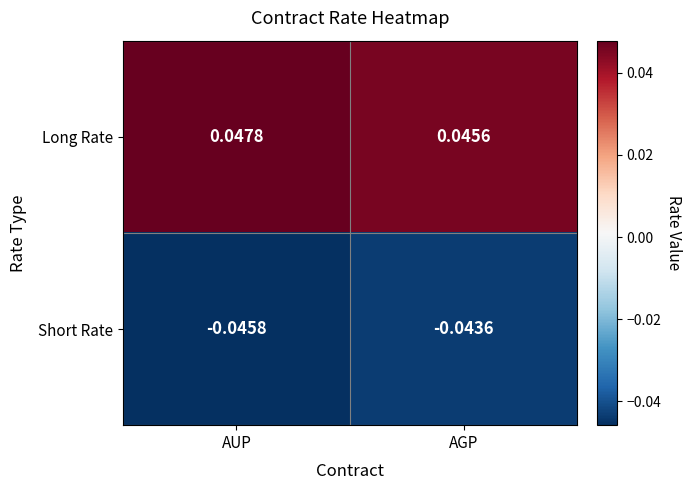

Rank the series at AGP from lowest to highest value.

Short Rate, Long Rate